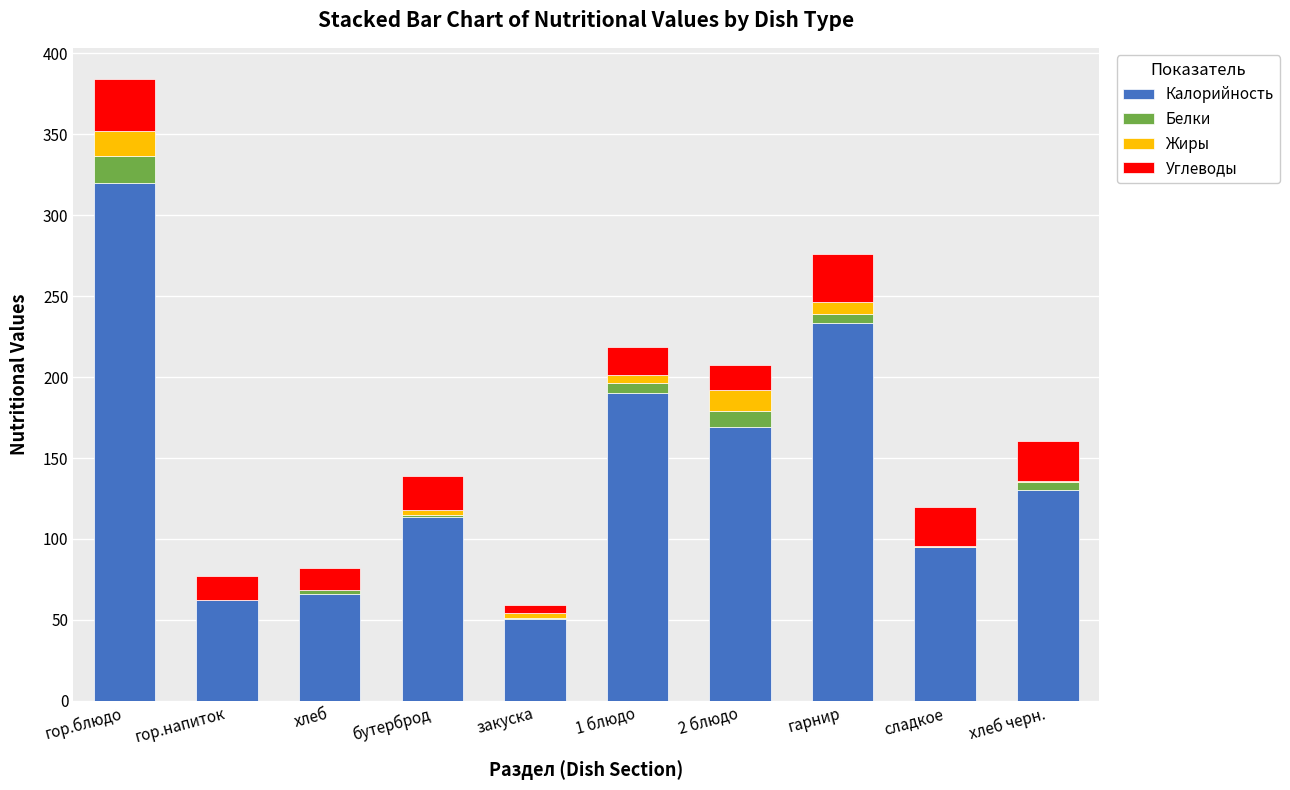

Which category has the highest value in the Калорийность series?

гор.блюдо